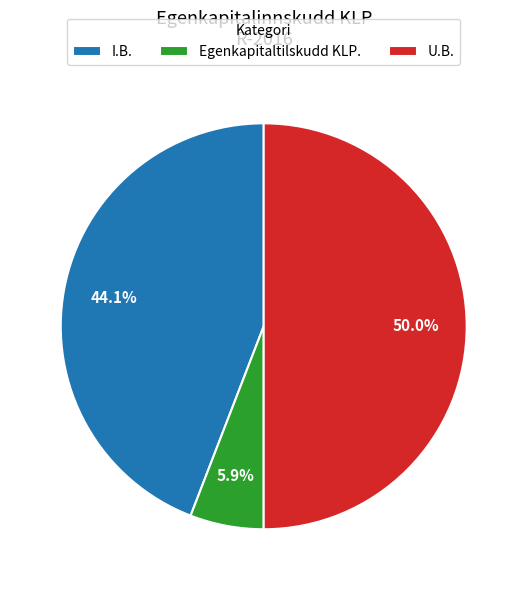

Rank the categories by value from lowest to highest.

Egenkapitaltilskudd KLP., I.B., U.B.